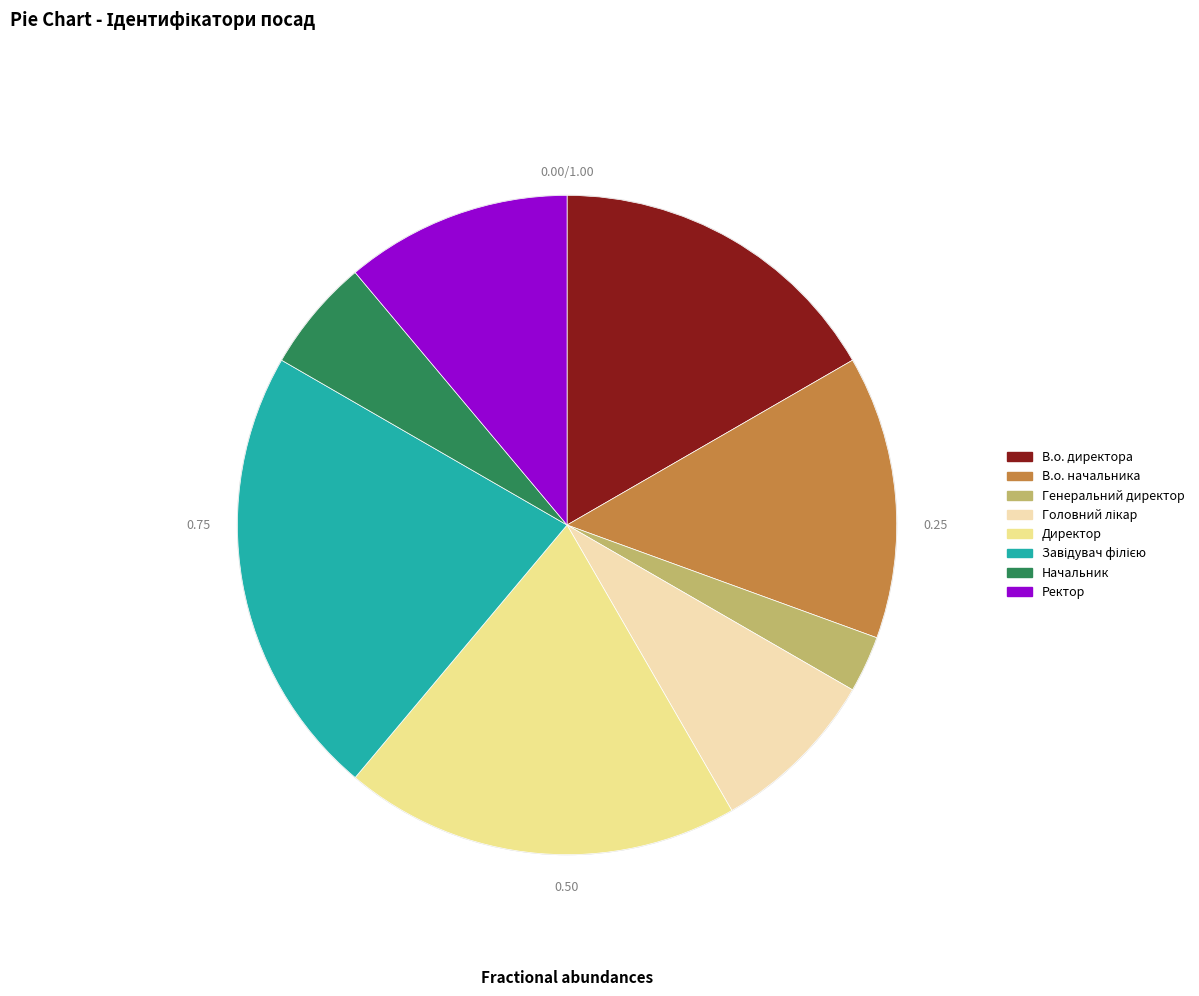

What is the ratio of the value at В.о. директора to the value at Директор?

0.9